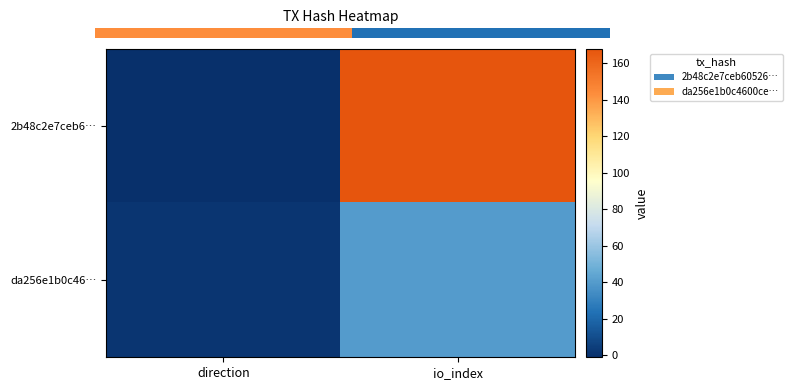

Which category has the lowest value in the da256e1b0c46… series?

direction